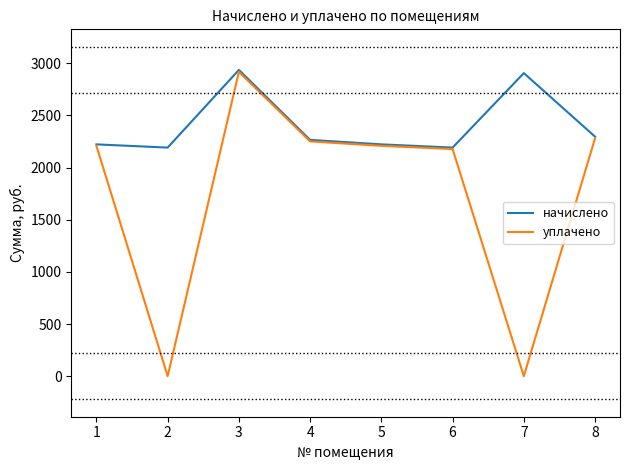

List the series in order of their overall mean, highest first.

начислено, уплачено